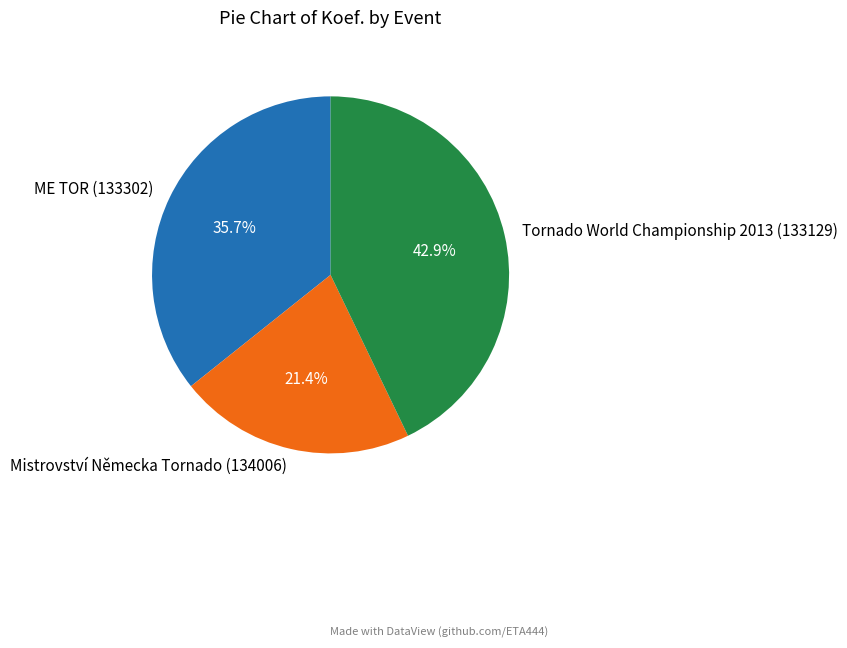

Combined, what portion of the pie is Mistrovství Německa Tornado (134006) and Tornado World Championship 2013 (133129)?

64.3%